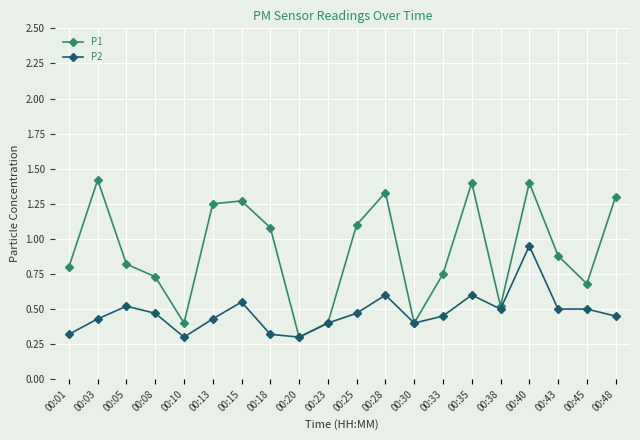

Where is the first local maximum for P1?

00:03